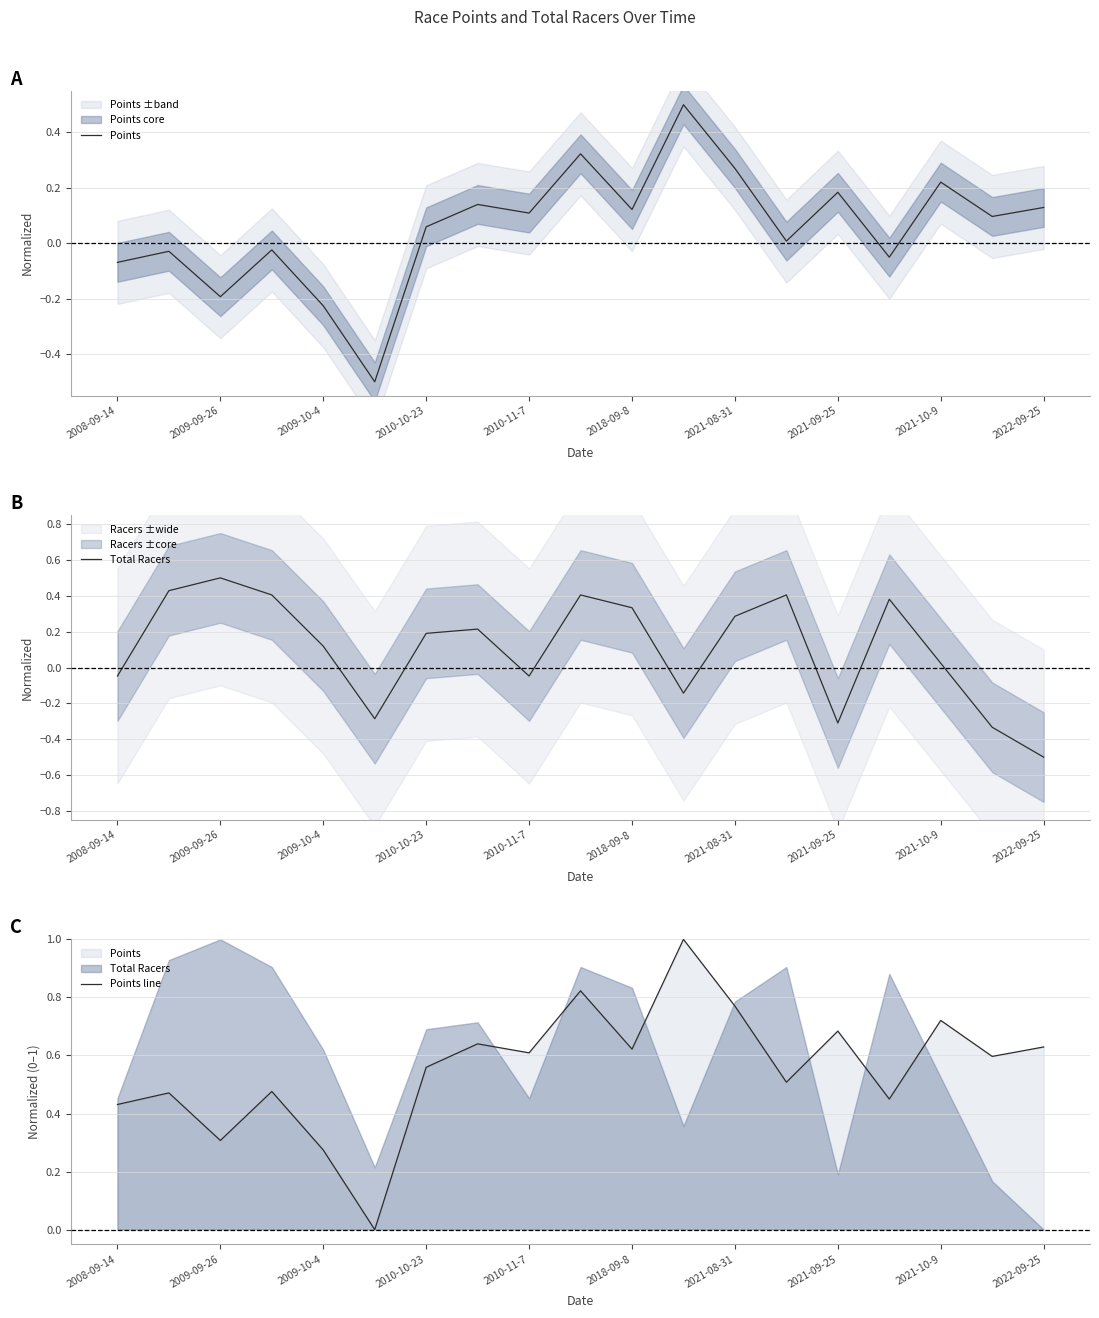

What is the total value across all series at 2009-09-26?

0.6